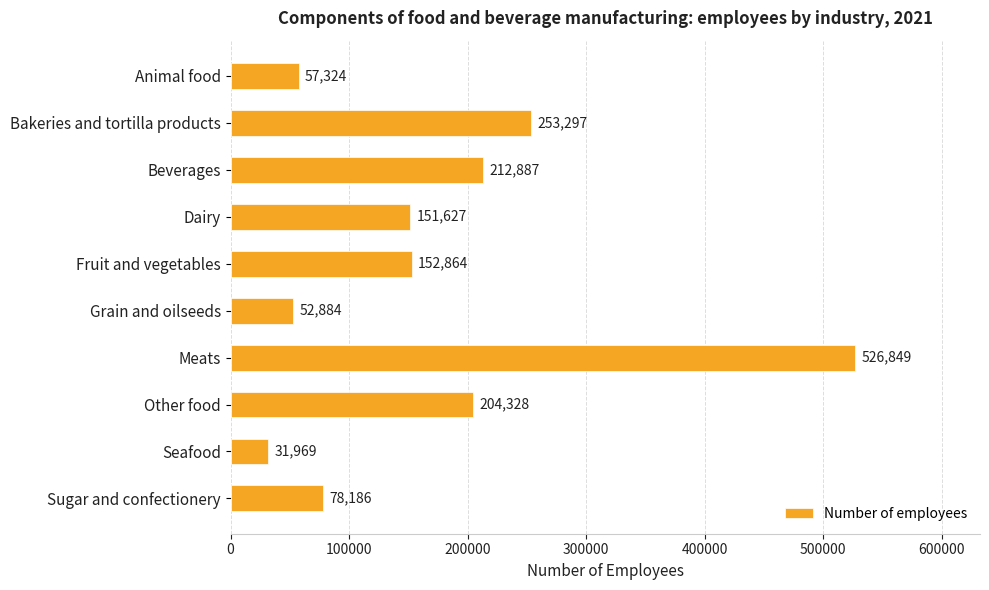

What is the change in value from Fruit and vegetables to Seafood?

-120895